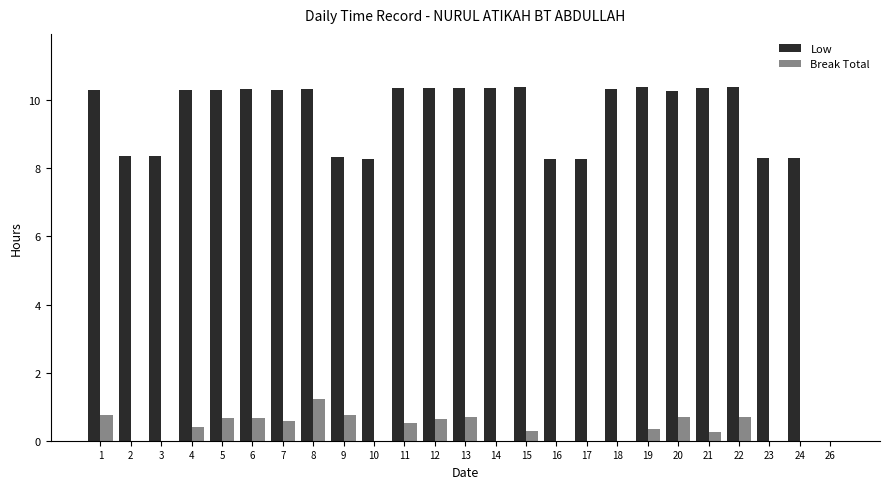

What is the maximum value for Break Total?

1.2